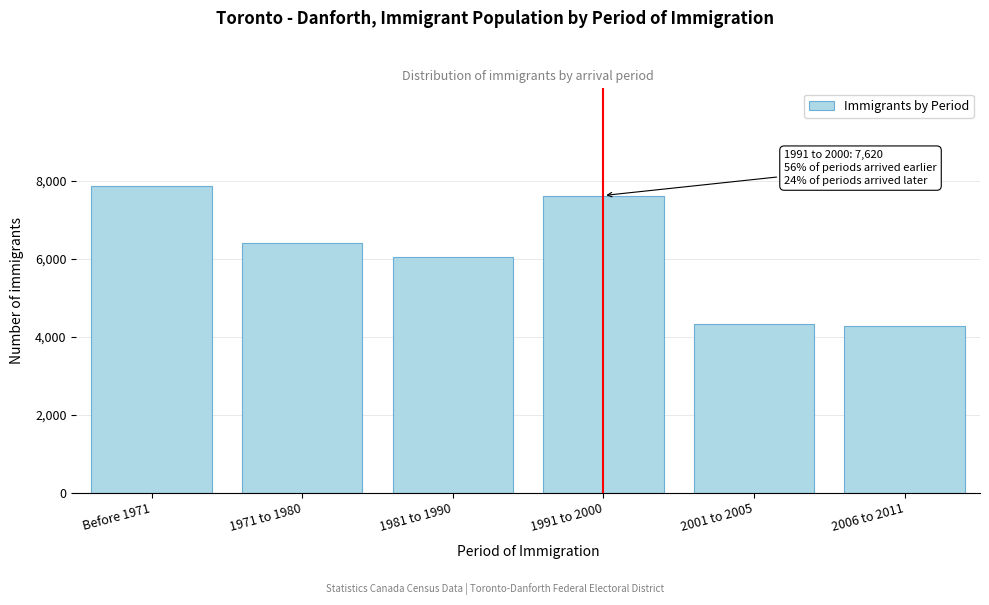

What is the change in value from Before 1971 to 1991 to 2000?

-250